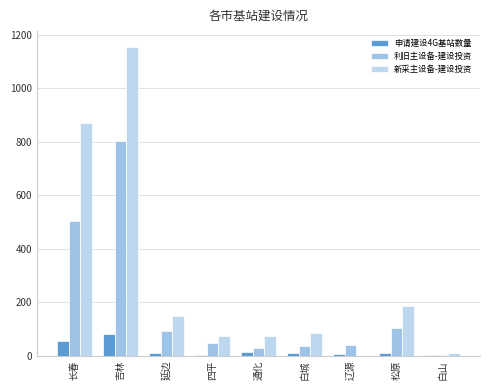

At which label does 申请建设4G基站数量 reach its peak?

吉林